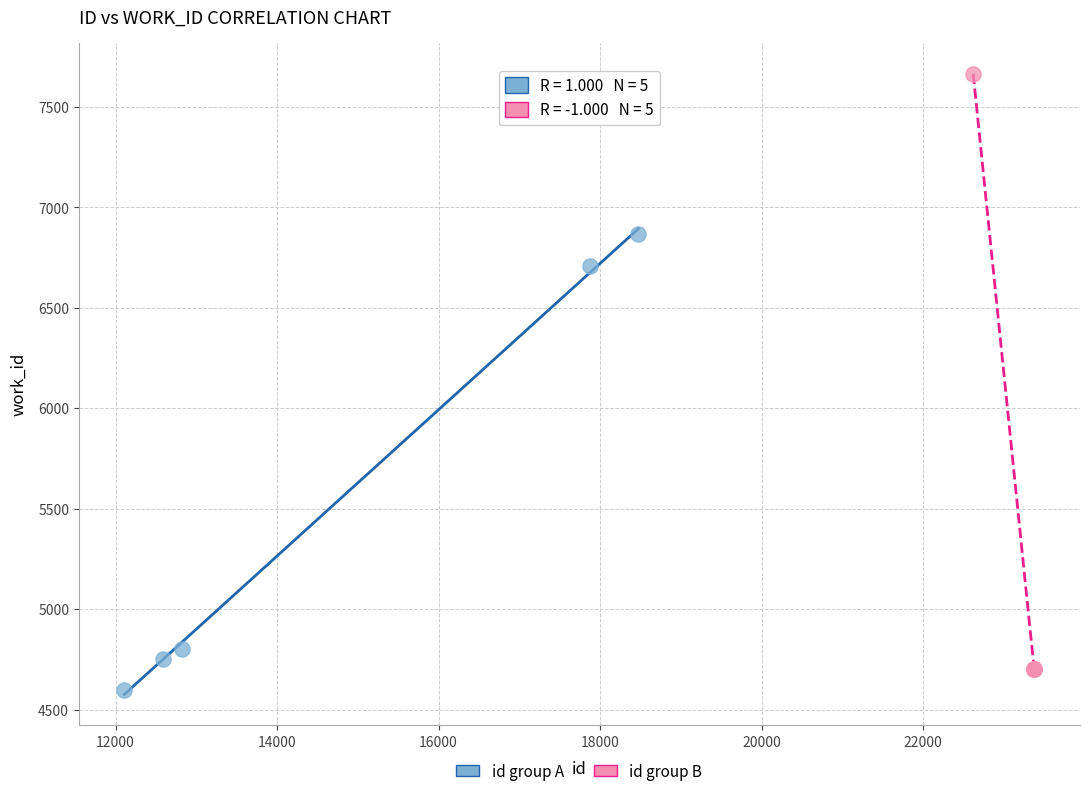

Which series contains the highest Y value?

id group B